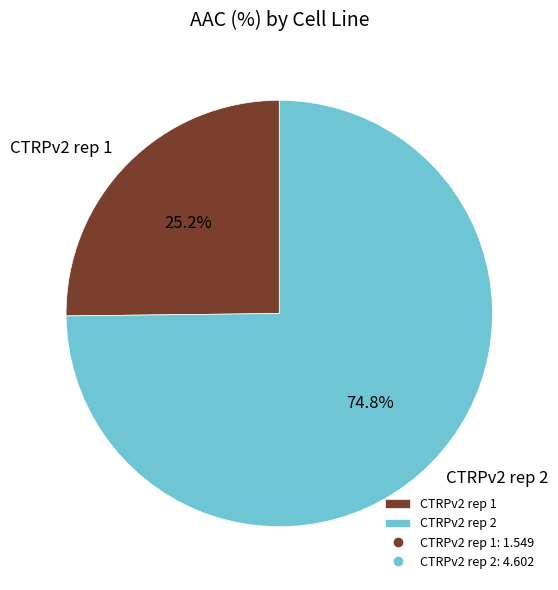

Which slice is the smallest?

CTRPv2 rep 1